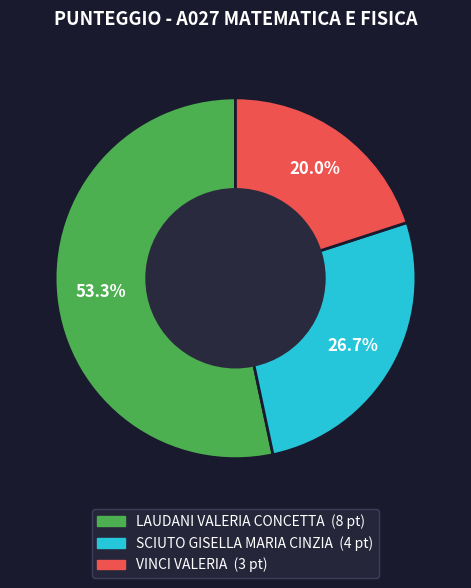

Approximately how many times larger is the value at VINCI VALERIA compared to LAUDANI VALERIA CONCETTA?

0.4